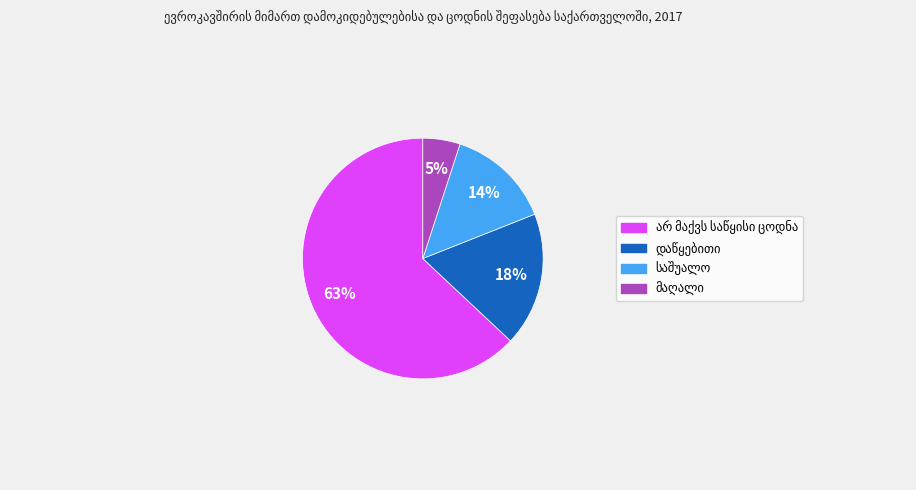

To the nearest percent, what is the average slice percentage?

25%